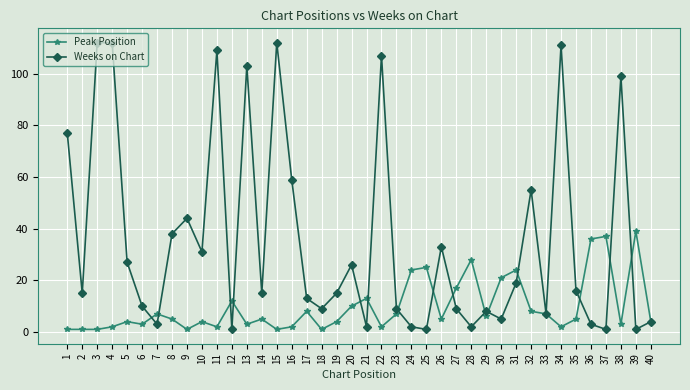

Reading left to right, extract all data points from this chart.

Peak Position: 1=1	2=1	3=1	4=2	5=4	6=3	7=7	8=5	9=1	10=4	11=2	12=12	13=3	14=5	15=1	16=2	17=8	18=1	19=4	20=10	21=13	22=2	23=7	24=24	25=25	26=5	27=17	28=28	29=6	30=21	31=24	32=8	33=7	34=2	35=5	36=36	37=37	38=3	39=39	40=4
Weeks on Chart: 1=77	2=15	3=112	4=112	5=27	6=10	7=3	8=38	9=44	10=31	11=109	12=1	13=103	14=15	15=112	16=59	17=13	18=9	19=15	20=26	21=2	22=107	23=9	24=2	25=1	26=33	27=9	28=2	29=8	30=5	31=19	32=55	33=7	34=111	35=16	36=3	37=1	38=99	39=1	40=4